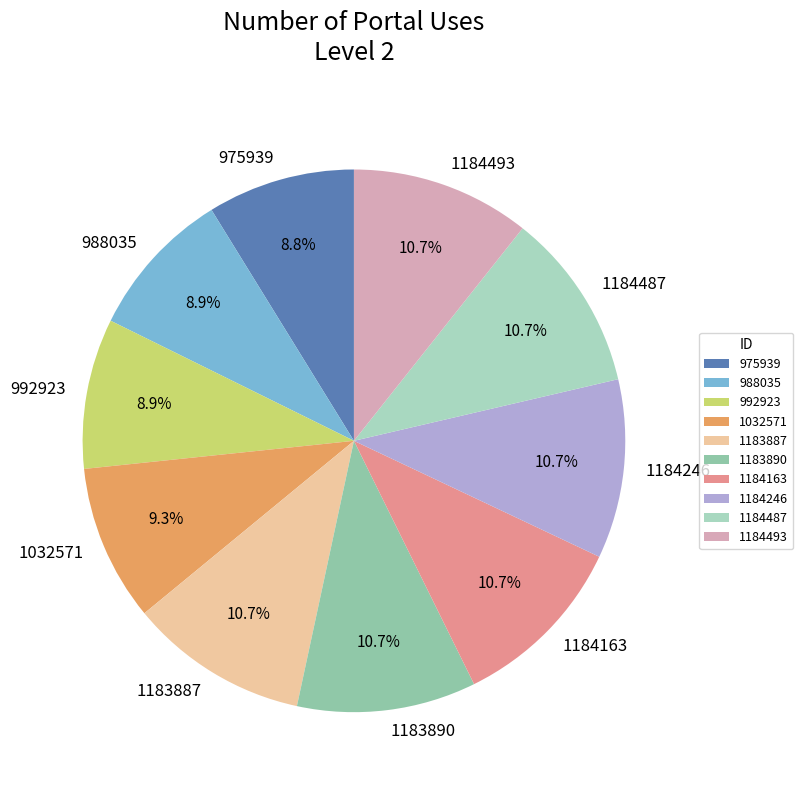

Between 1183887 and 975939, which is larger?

1183887